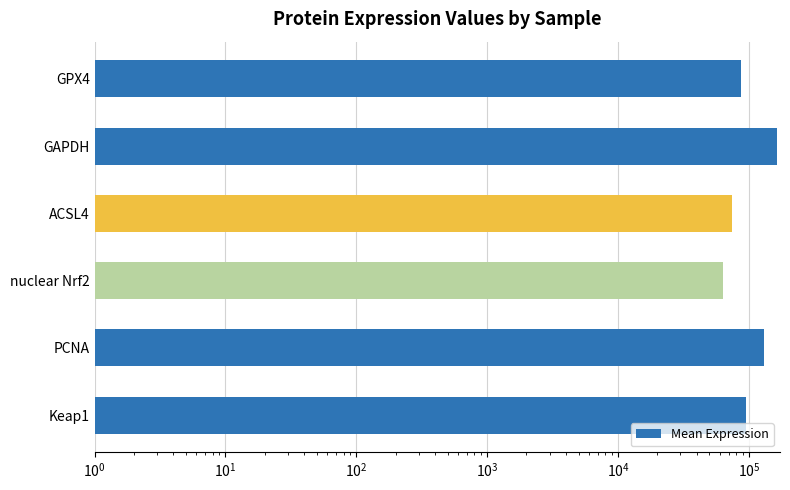

What is the difference between the second highest and second lowest values?

57146.2